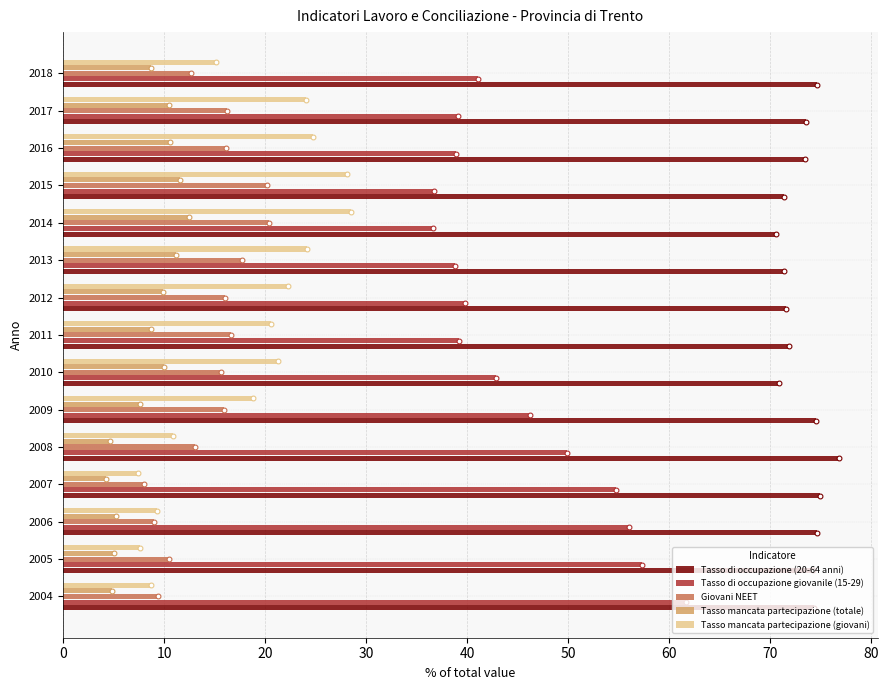

Which series reaches the minimum Y coordinate?

Tasso mancata partecipazione (totale)